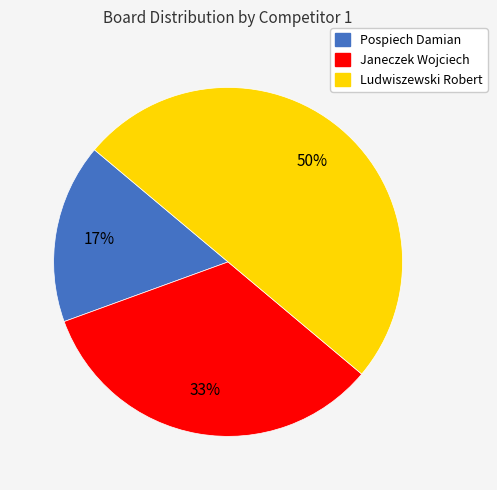

Which category has the smallest portion of the pie?

Pospiech Damian